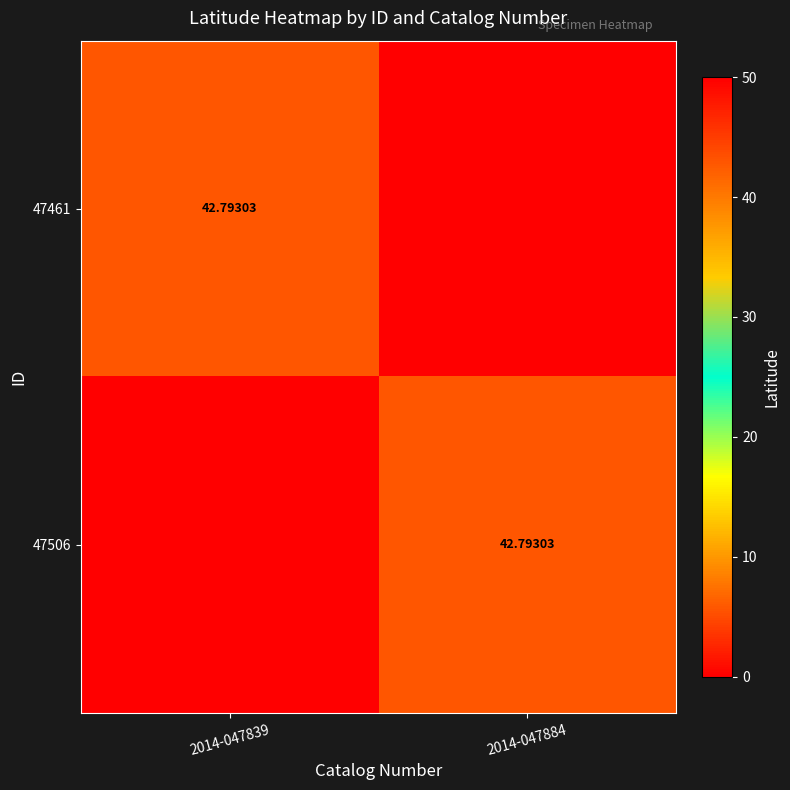

Is it true that 47461 equals 42.8 at 2014-047839?

True